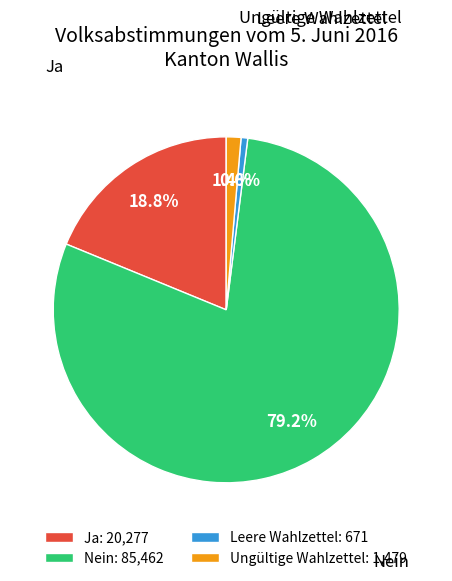

Which category has the smallest portion of the pie?

Leere Wahlzettel